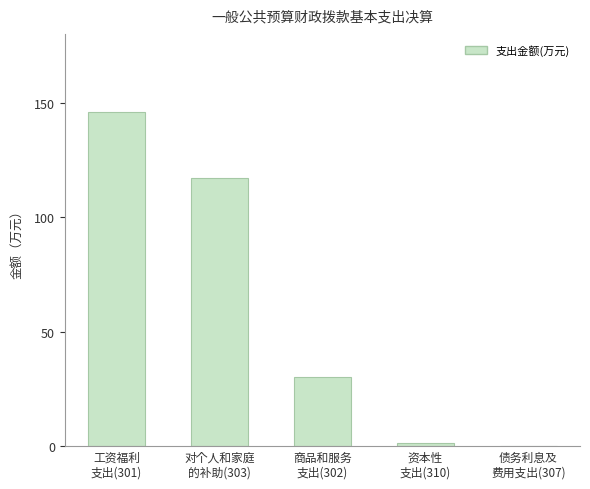

What is the greatest value displayed?

145.7